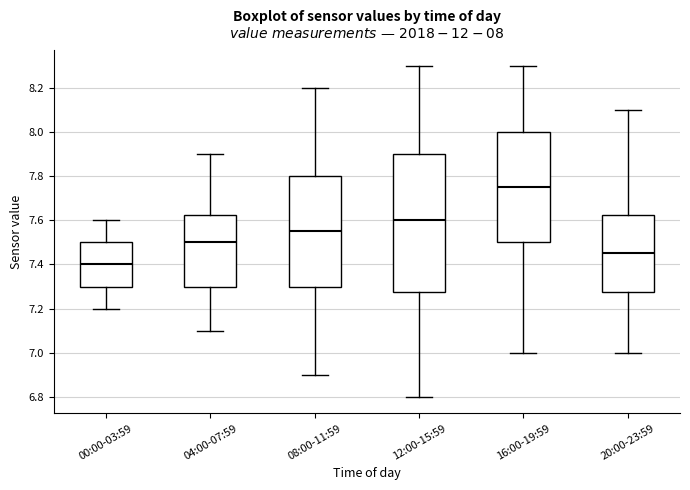

Which box is the tallest, from its lower edge to its upper edge?

12:00-15:59